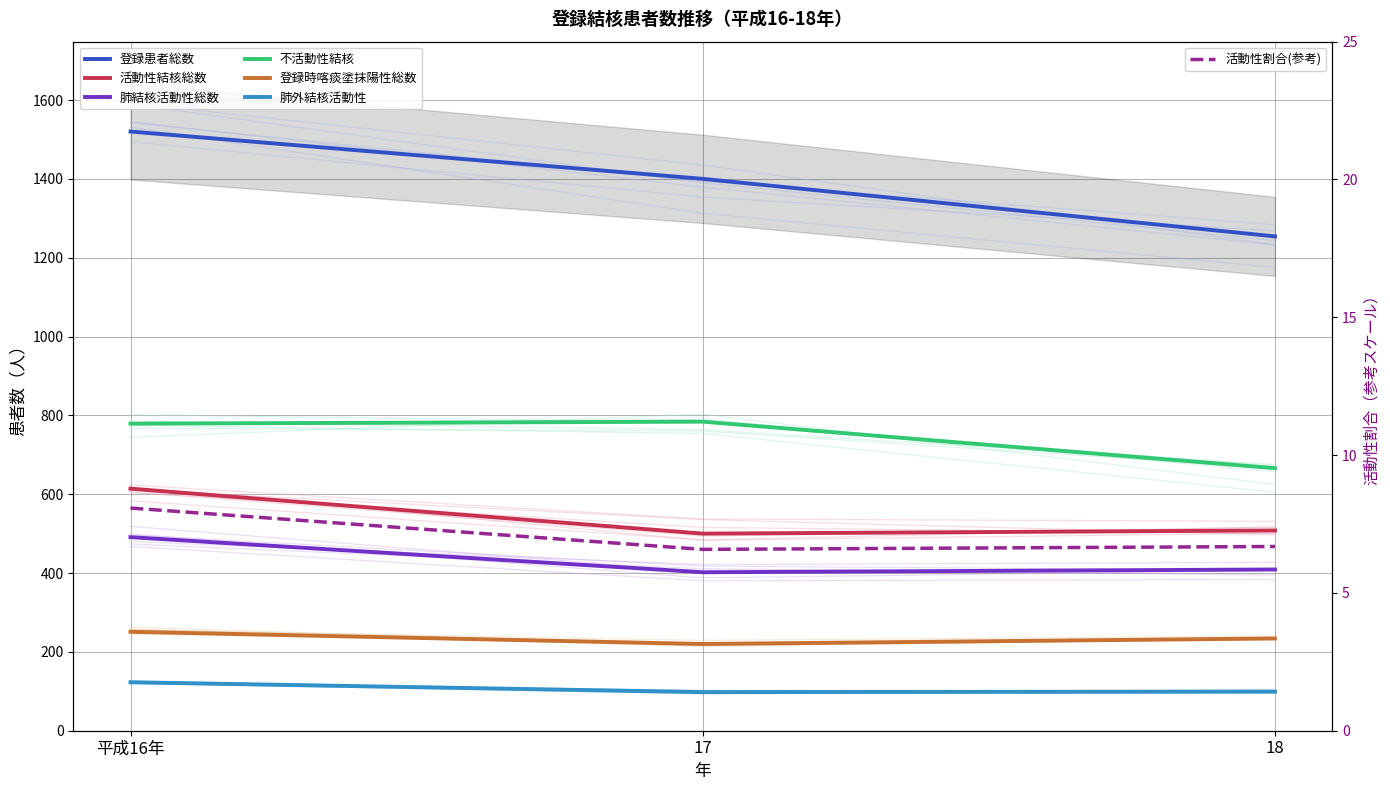

Where is 不活動性結核 nearest to the value 725?

平成16年